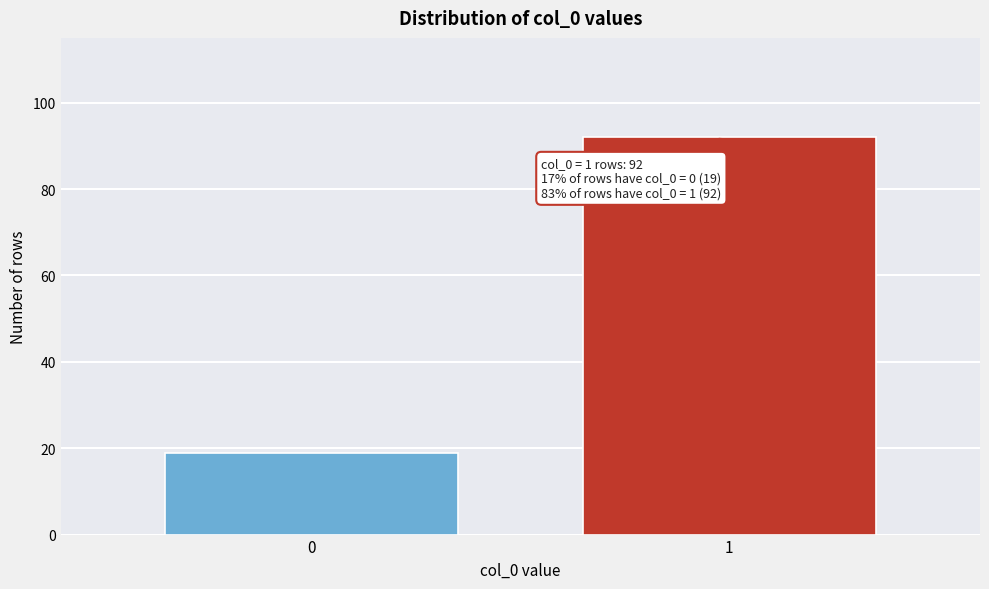

Reading left to right, transcribe all the data shown in this chart.

19	92